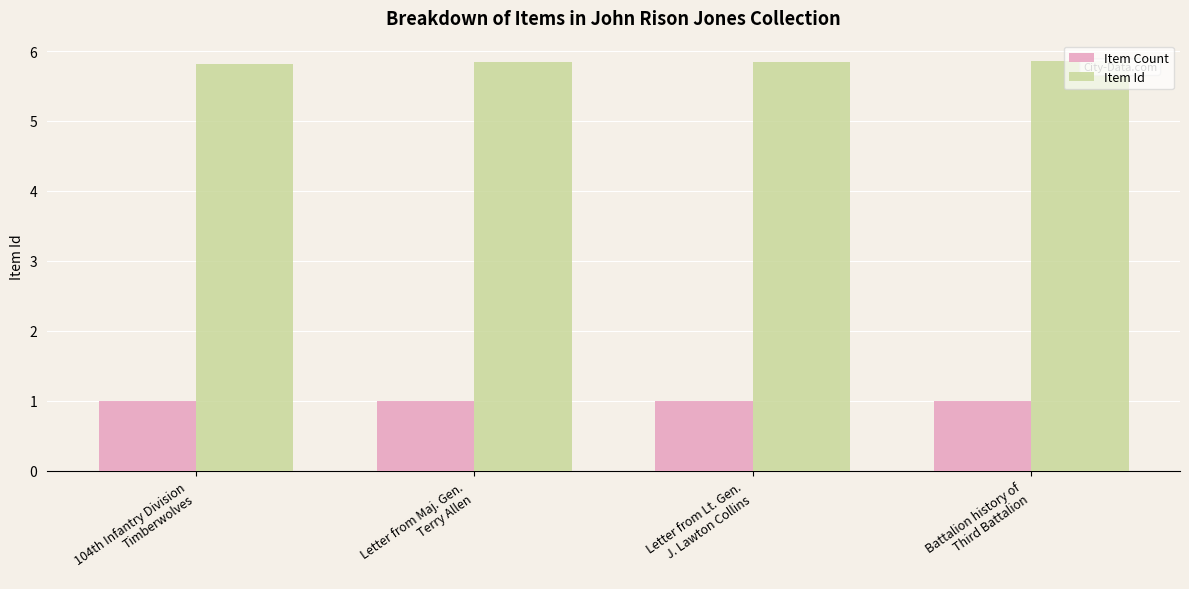

Rank the series by their average value, from lowest to highest.

Item Count, Item Id